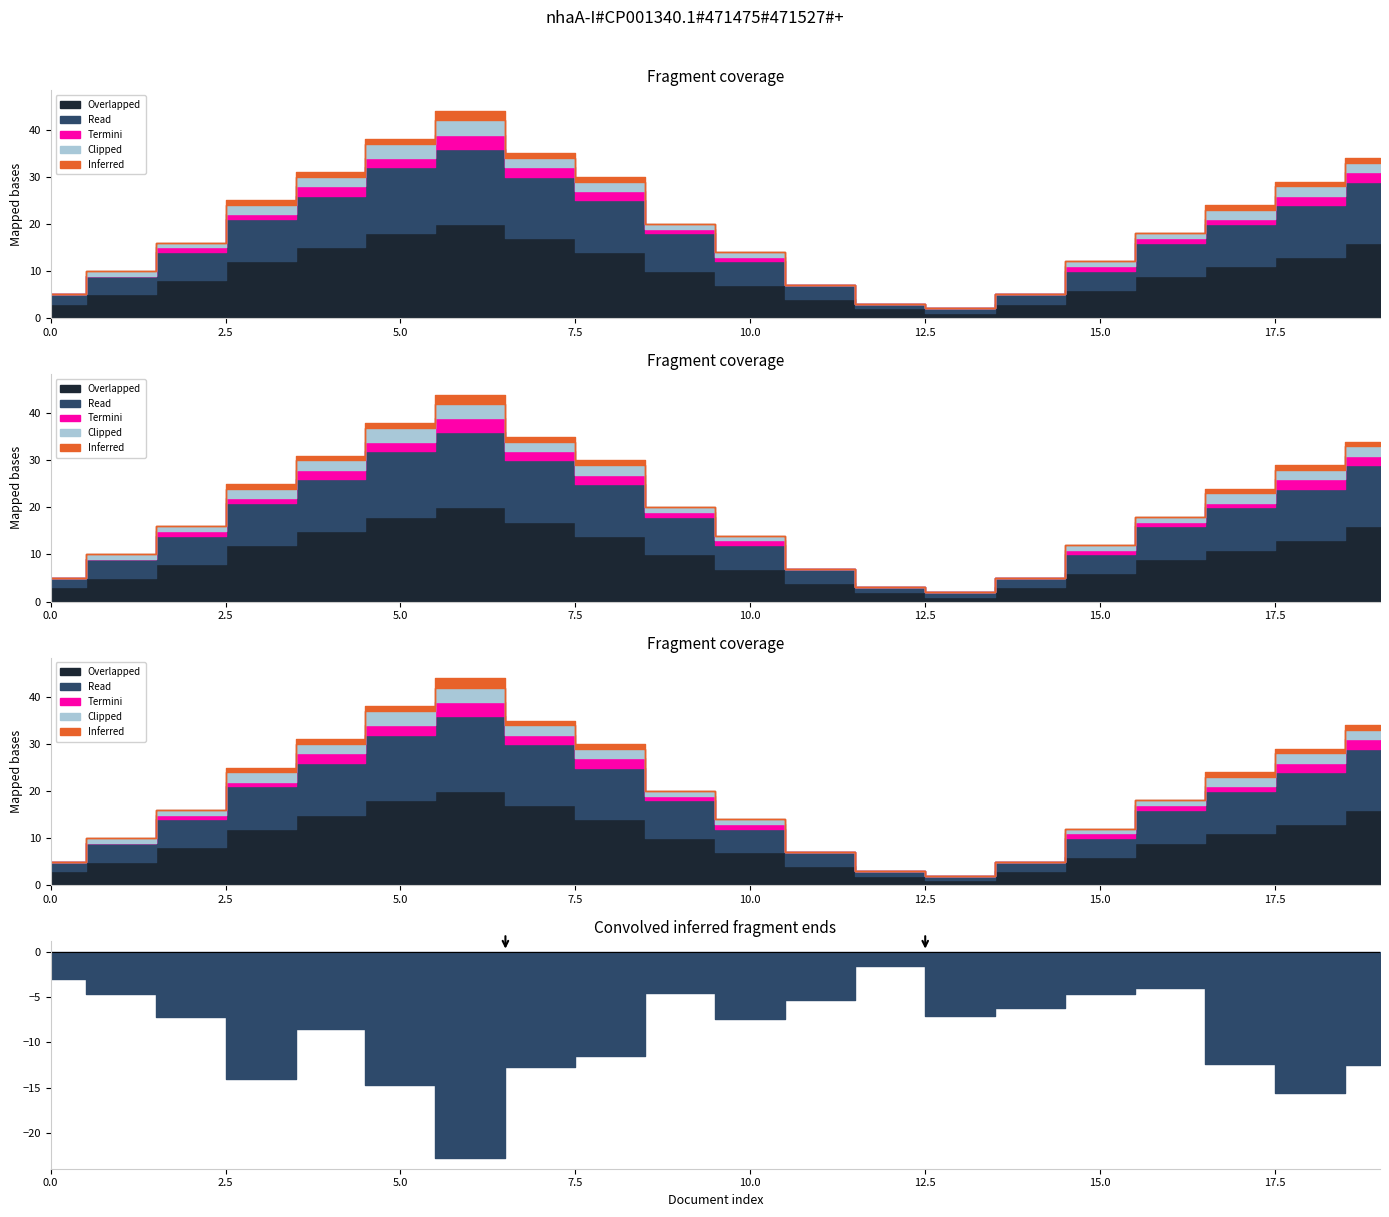

How many lines are shown in the chart?

5